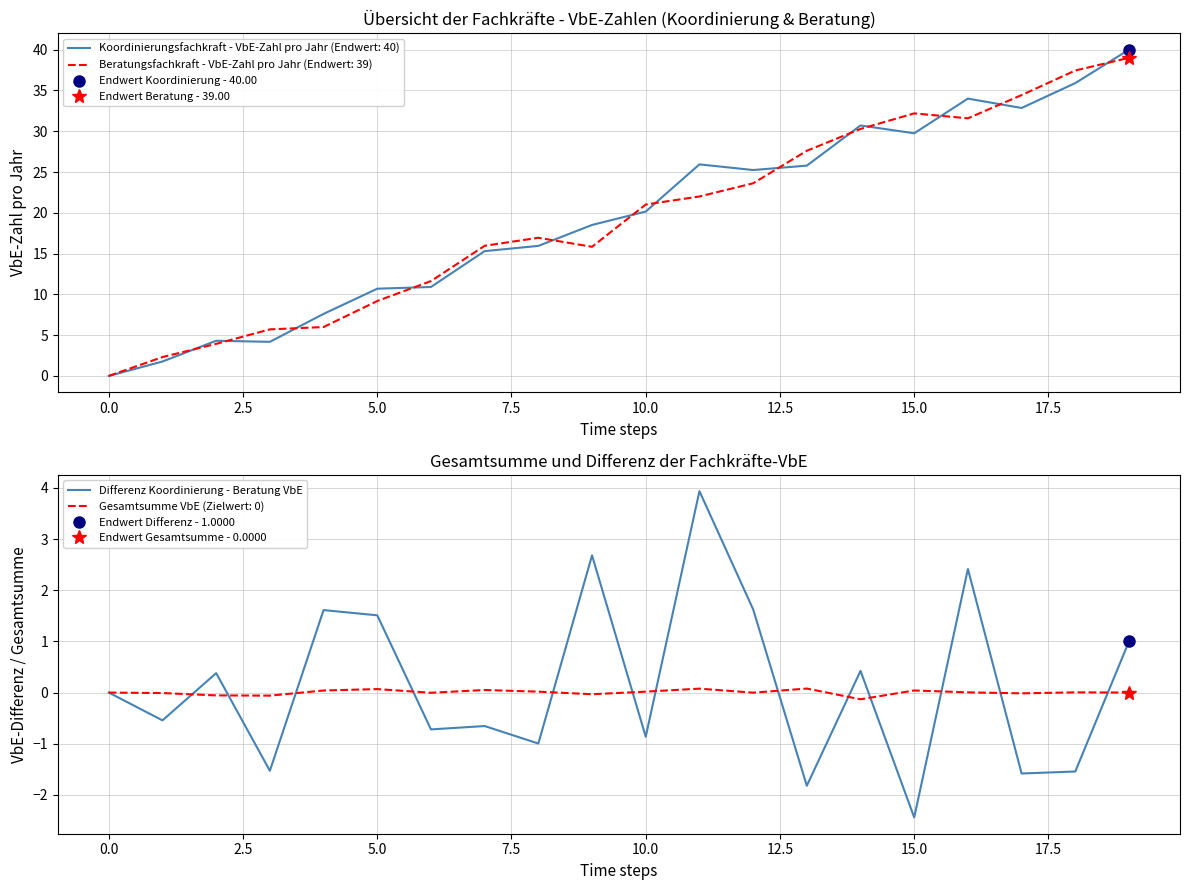

The chart shows a value of 1.3 at 16. True or false?

False